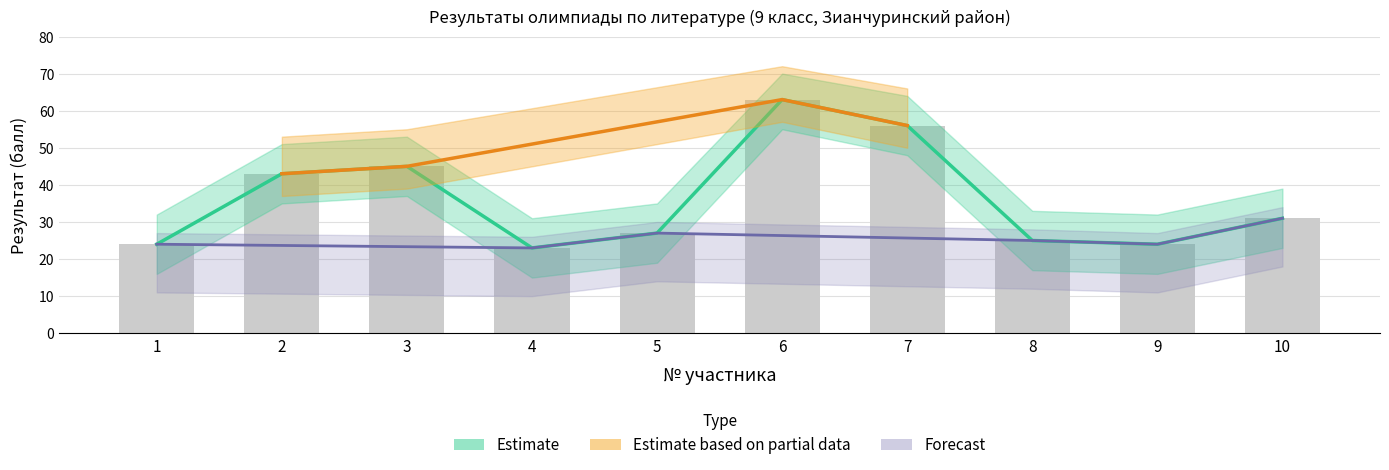

What is the smallest value displayed?

23